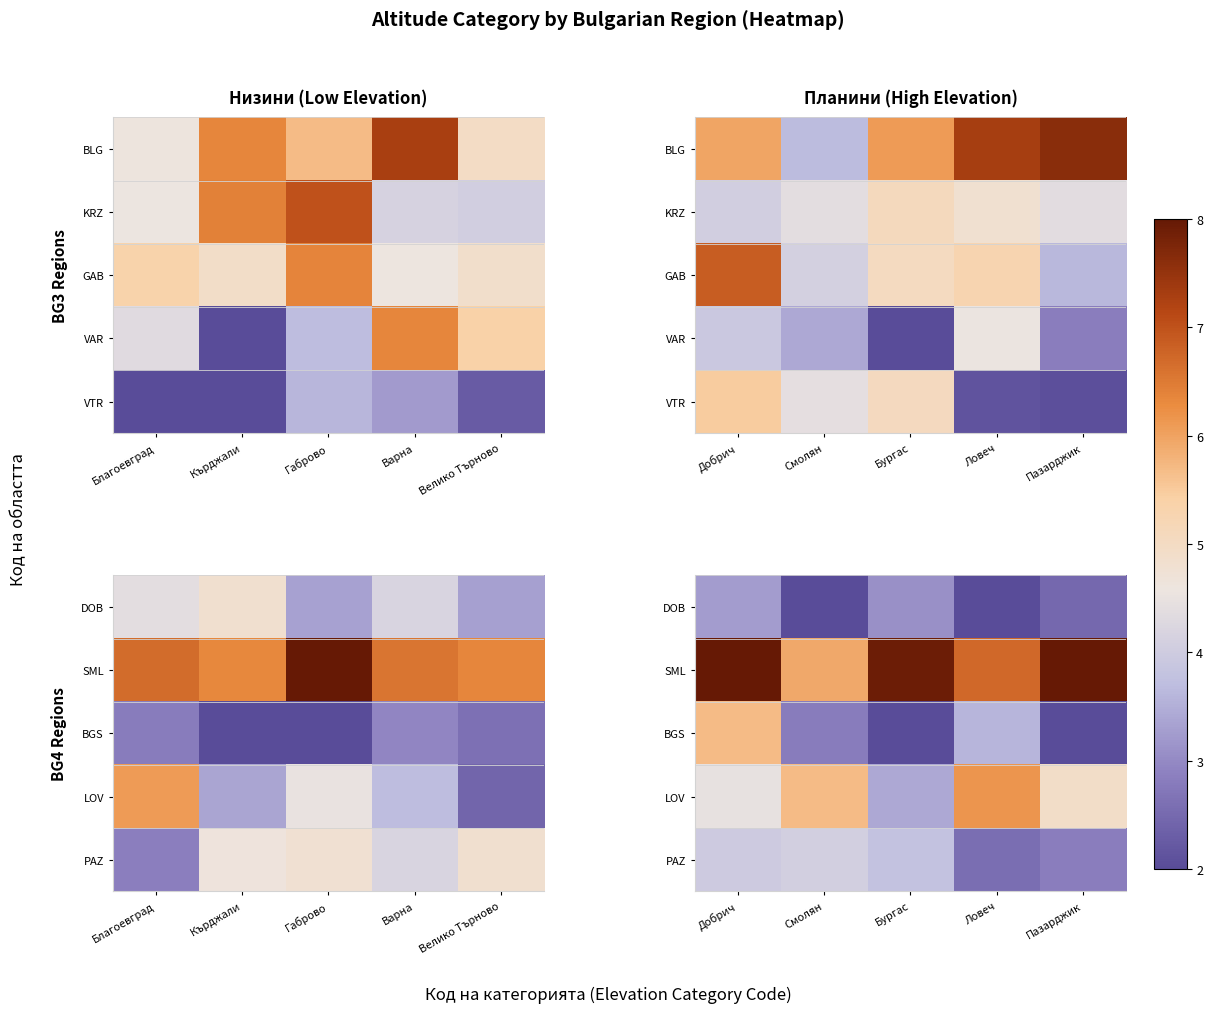

Rank the categories by BGS value from lowest to highest.

Бургас, Пазарджик, Смолян, Ловеч, Добрич